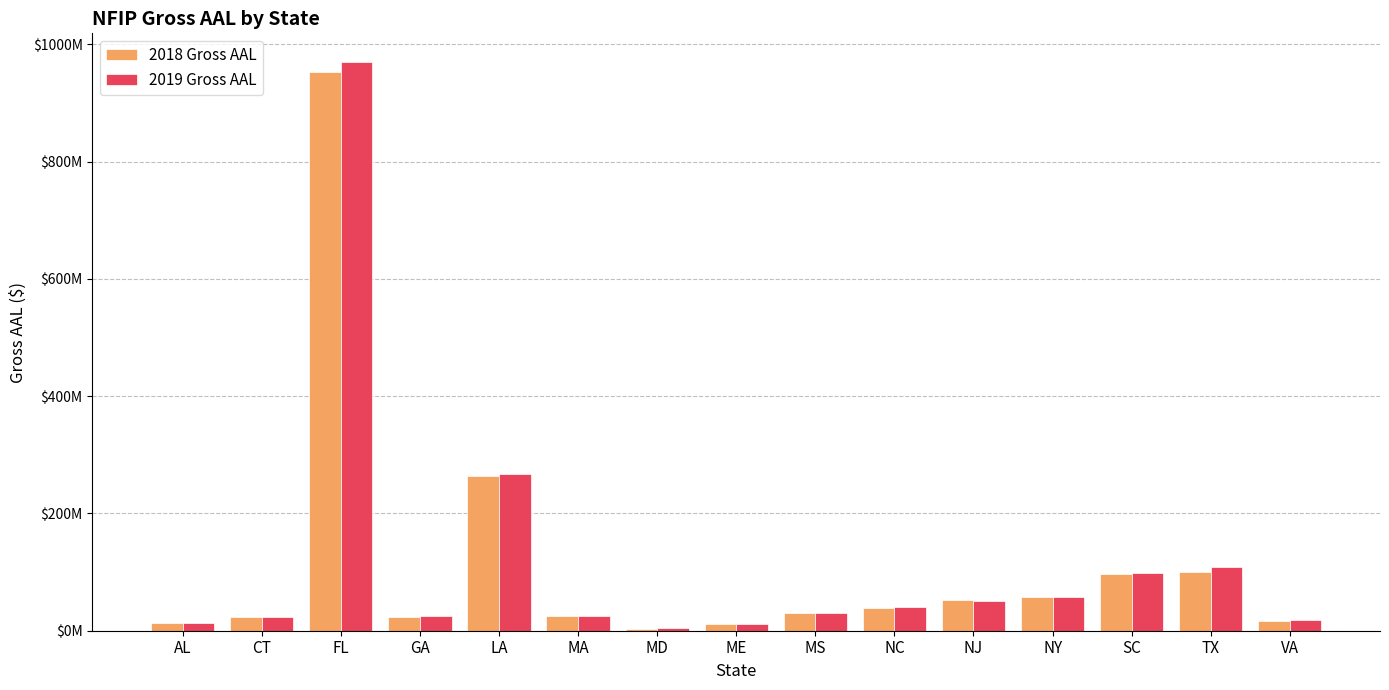

What are all the series names shown in the legend?

2018 Gross AAL, 2019 Gross AAL